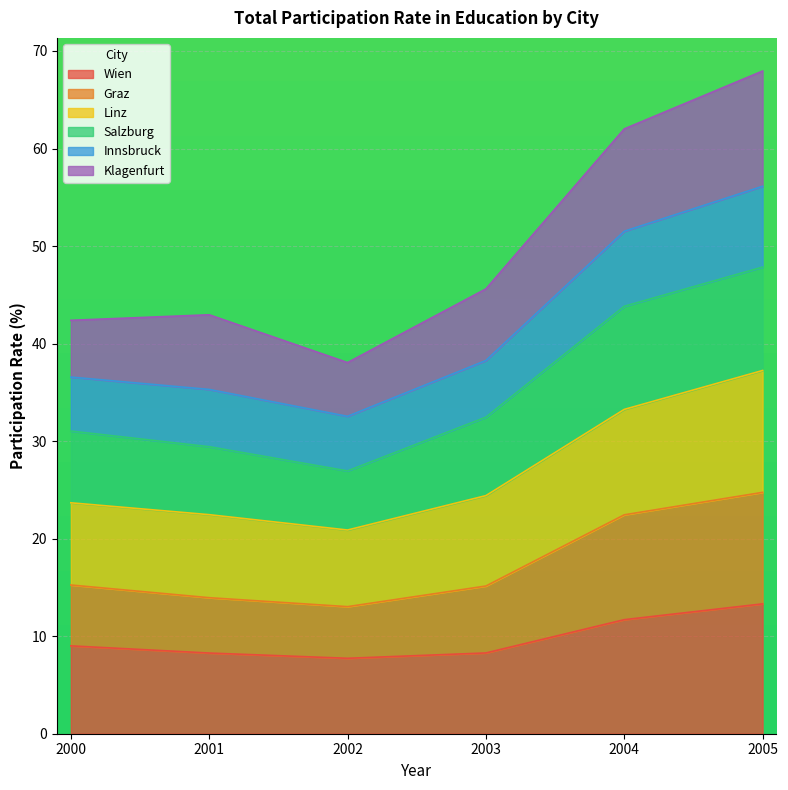

At which label does Wien reach its peak?

2005